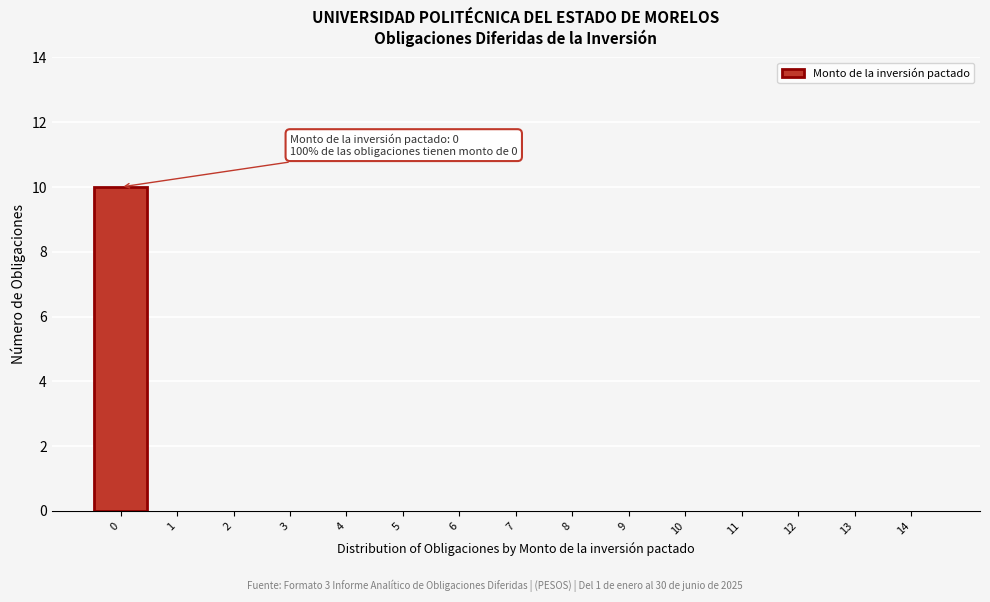

Reading left to right, transcribe all the data shown in this chart.

0=10	1=0	2=0	3=0	4=0	5=0	6=0	7=0	8=0	9=0	10=0	11=0	12=0	13=0	14=0